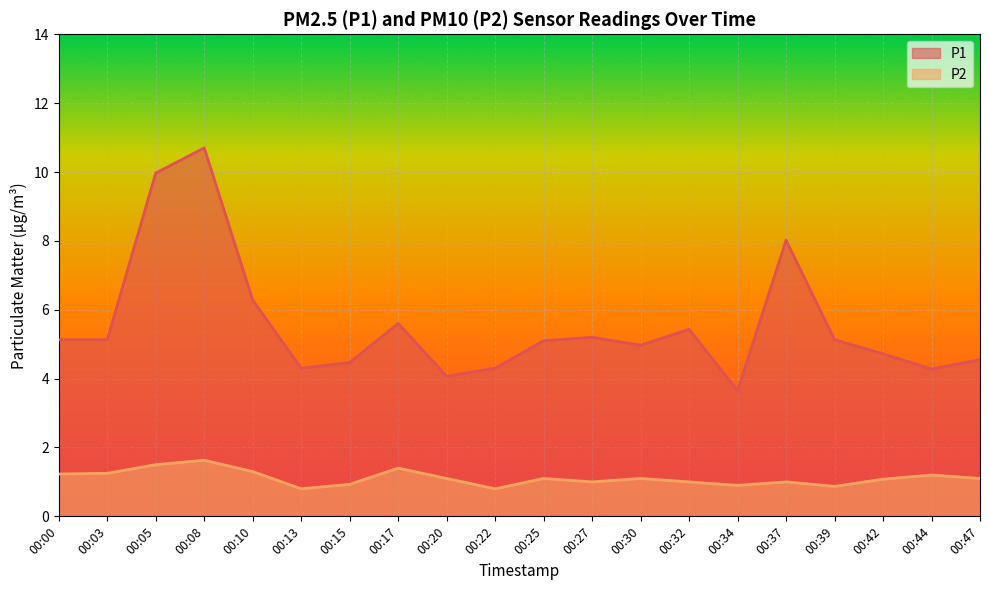

What is the sum of the P2 values at 00:30 and 00:08?

2.7